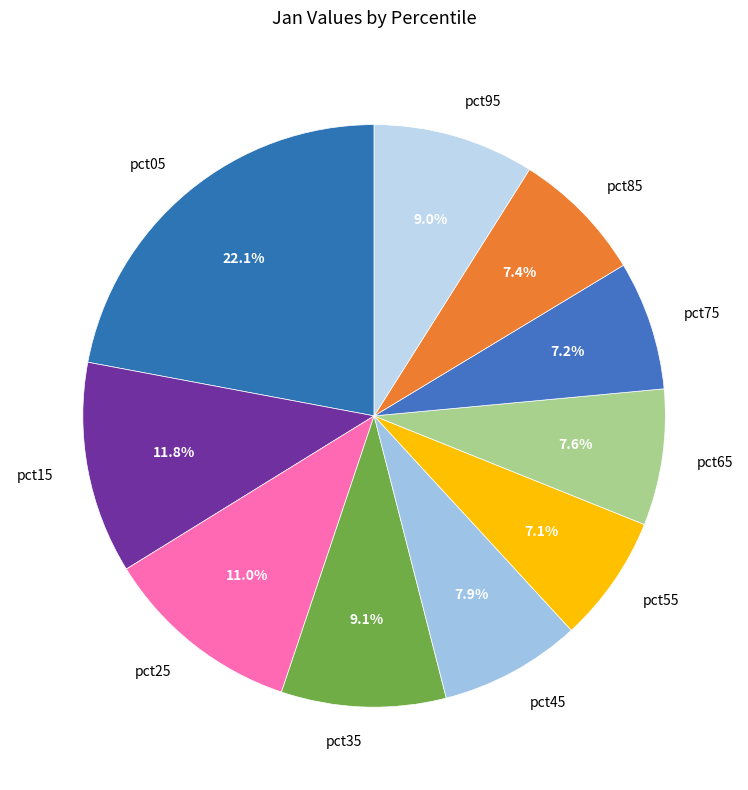

What is the largest slice in the pie chart?

pct05